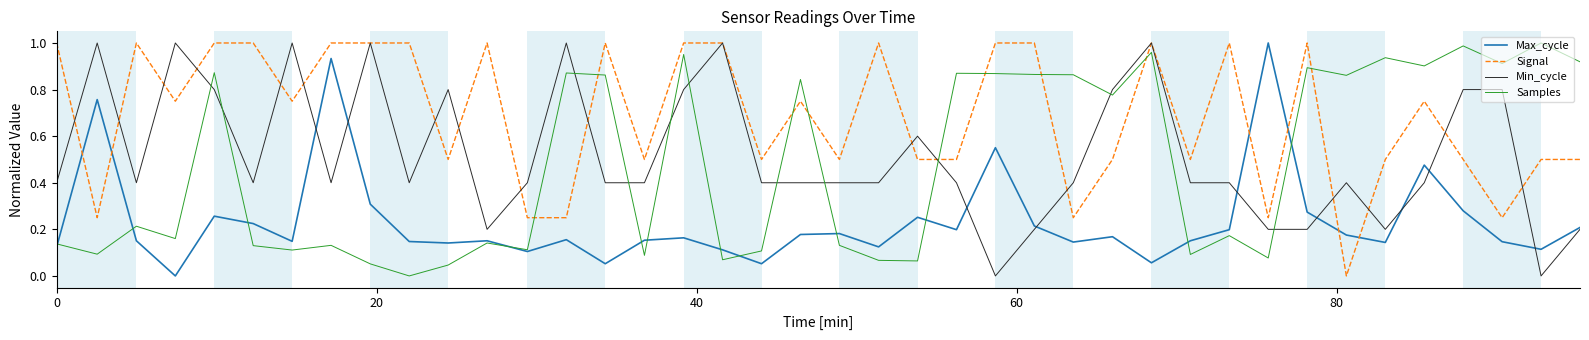

How many times do Samples and Min_cycle cross each other?

11